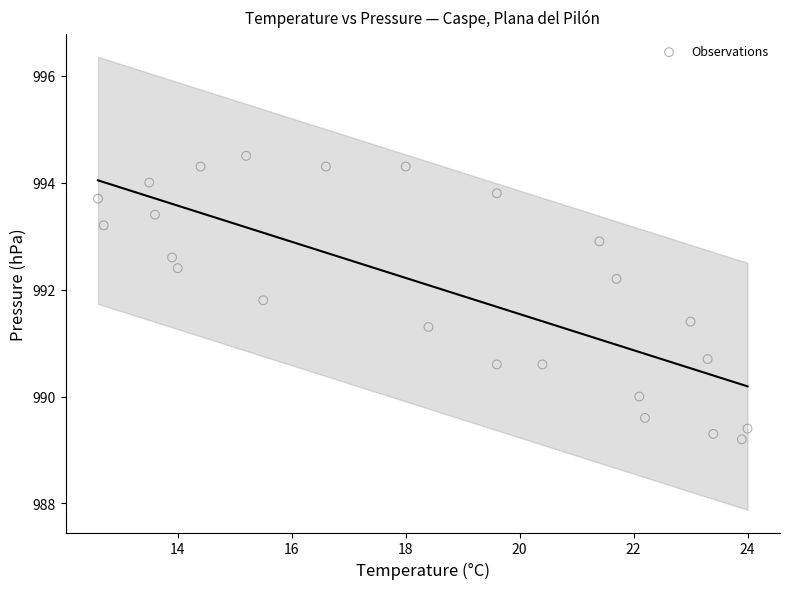

What is the range of X values (max minus min)?

11.4